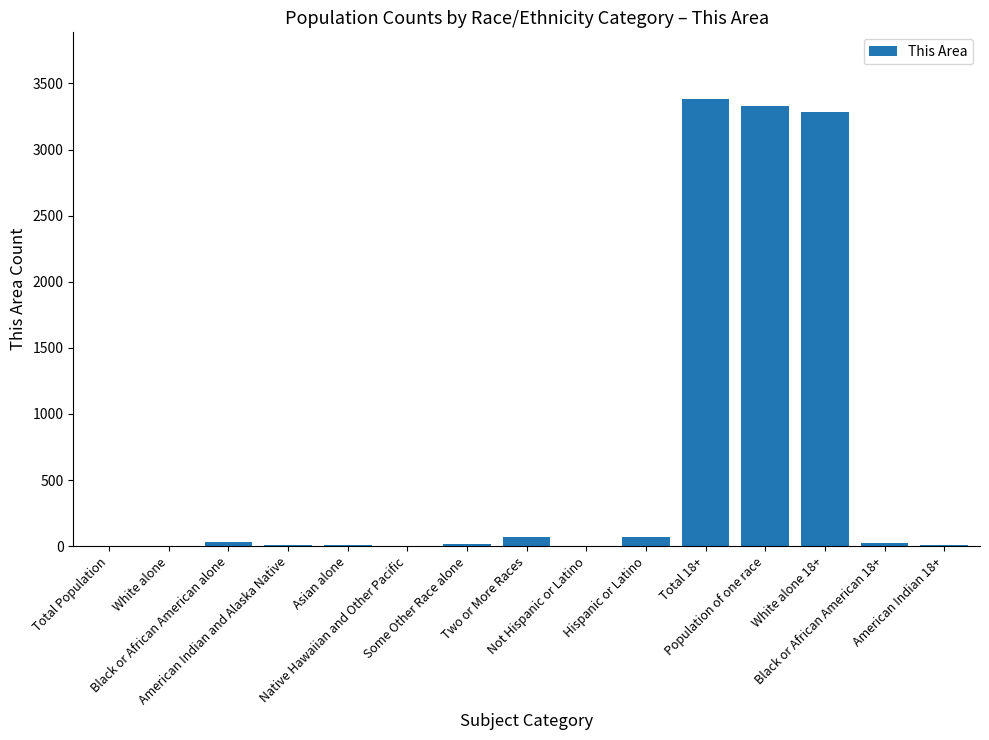

What is the maximum value shown in the chart?

3380